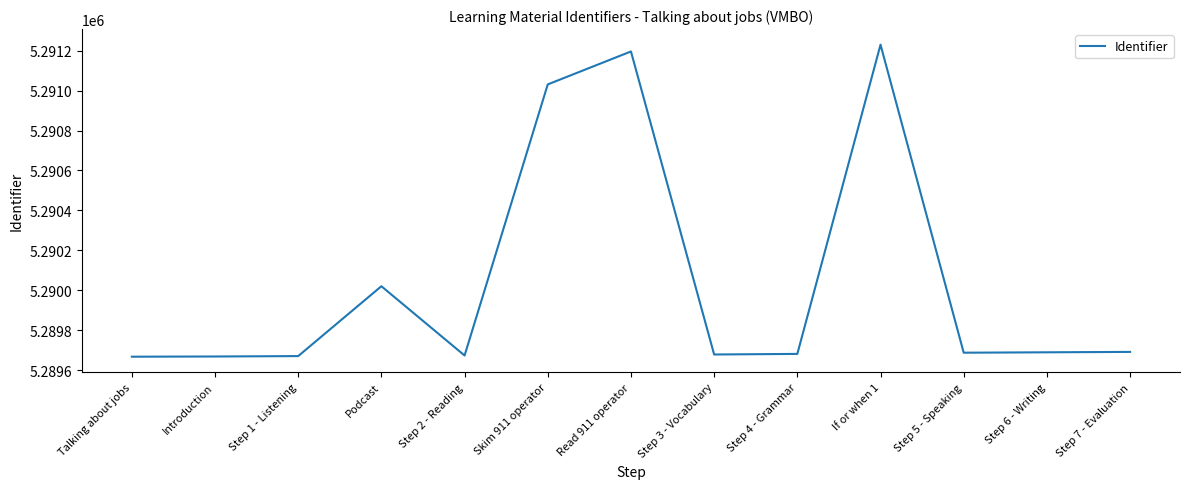

Between Read 911 operator and Introduction, which is larger?

Read 911 operator